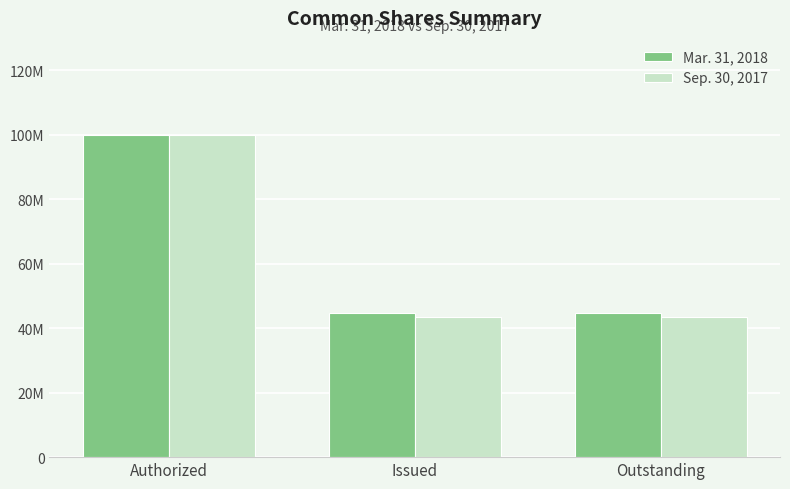

What is the label of the 1st bar from the left?

Authorized